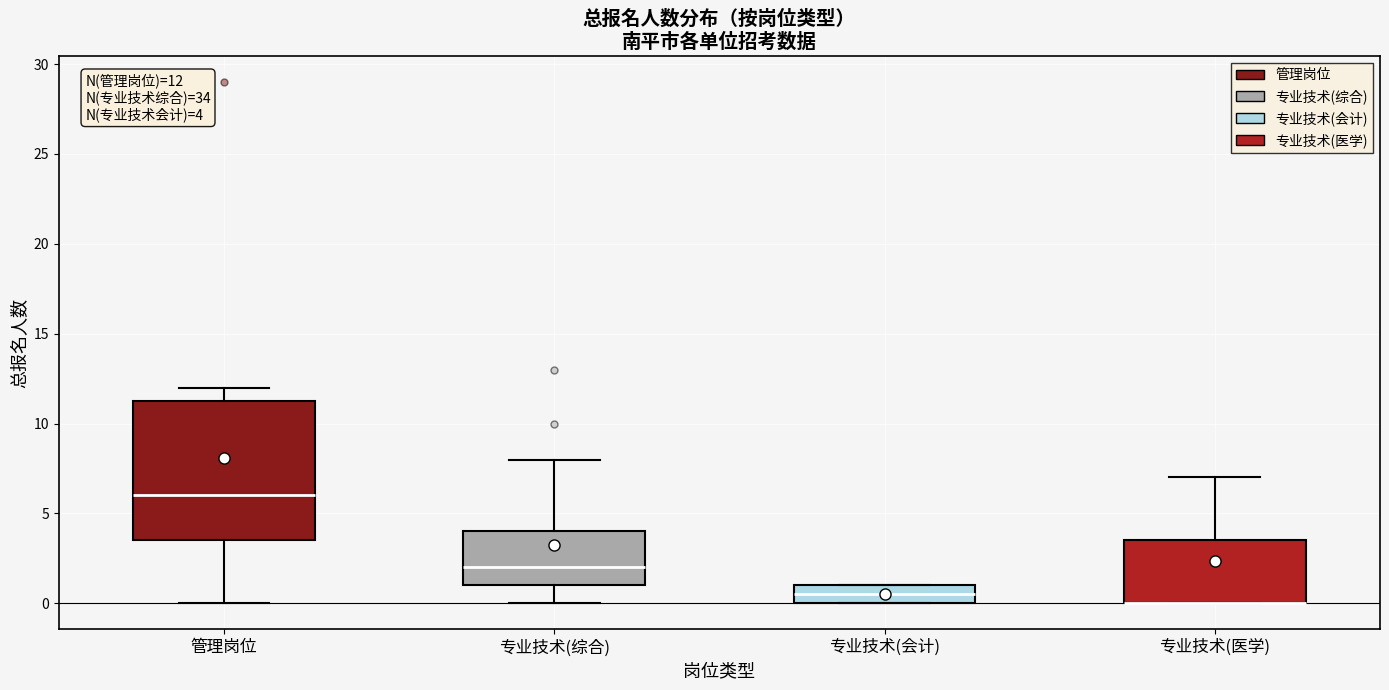

Comparing the boxes themselves (not the whiskers), which one is the tallest?

管理岗位